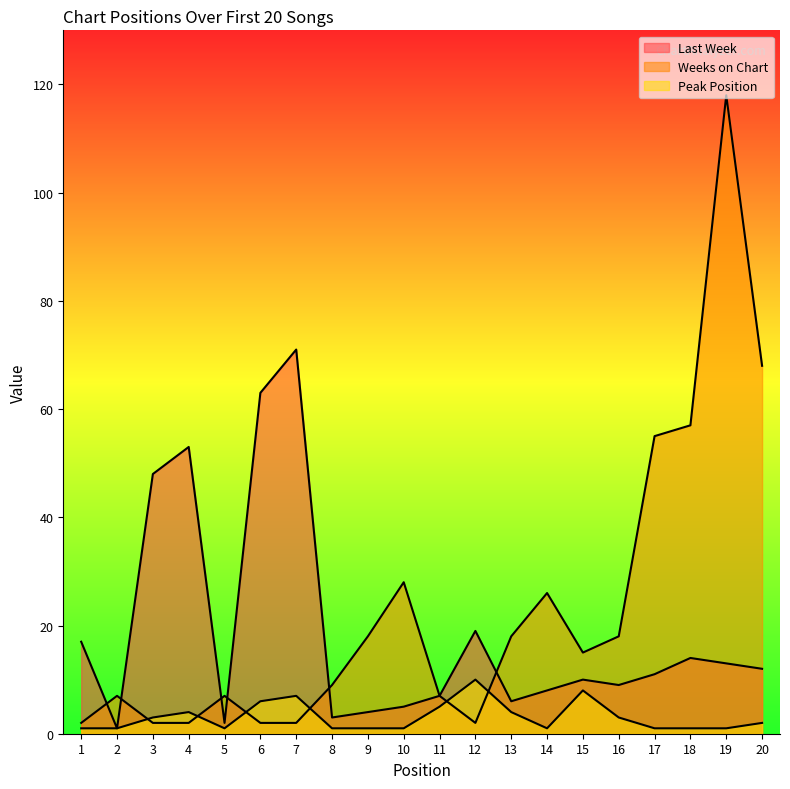

What are all the series names shown in the legend?

Last Week, Weeks on Chart, Peak Position